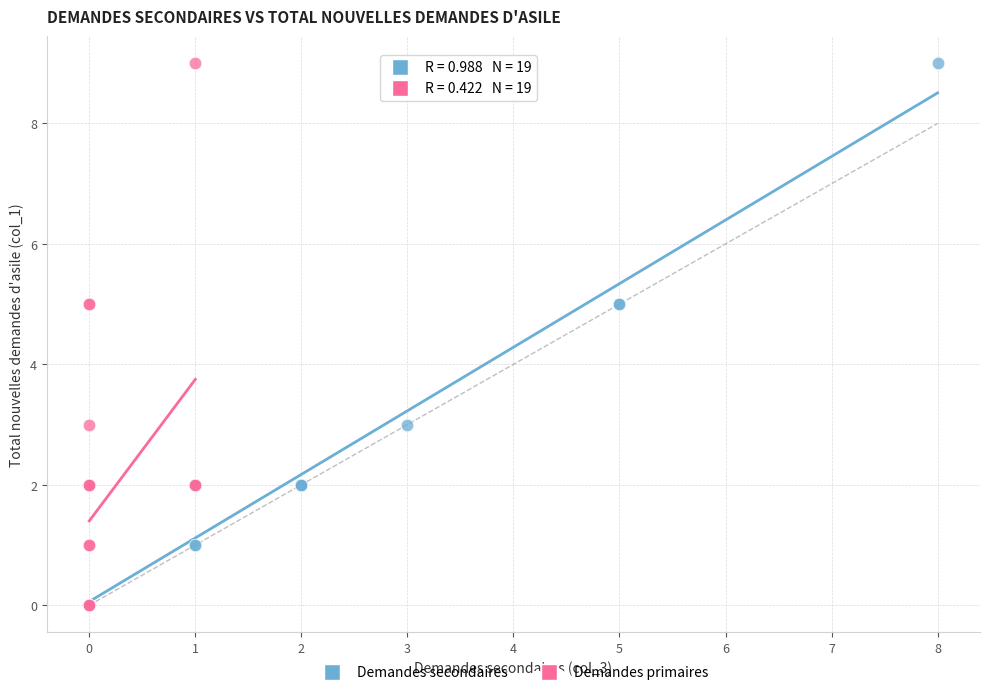

What are all the series names shown in the legend?

Demandes secondaires, Demandes primaires